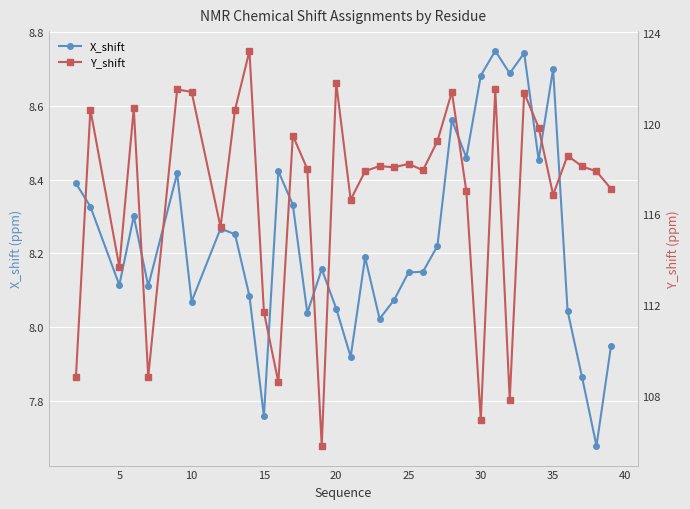

What is the maximum value shown in the chart?

123.2